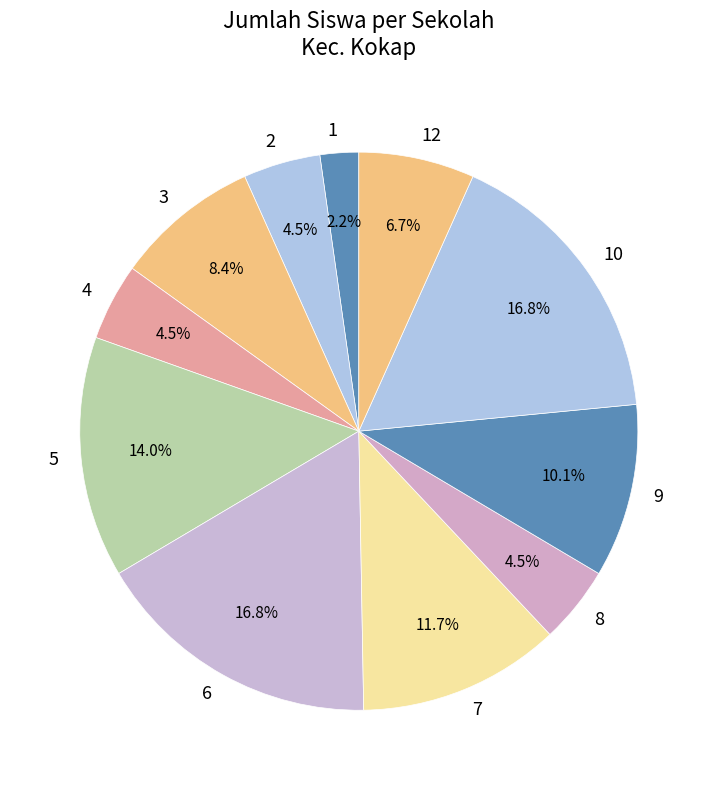

Combined, what portion of the pie is 9 and 7?

21.8%